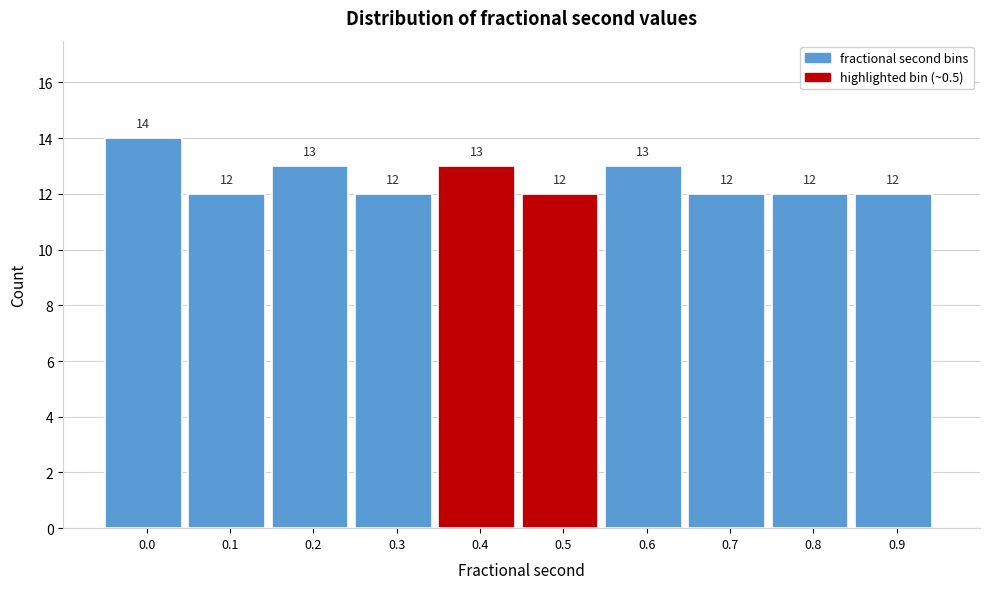

Reading left to right, list all the values displayed in this chart.

14	12	13	12	13	12	13	12	12	12